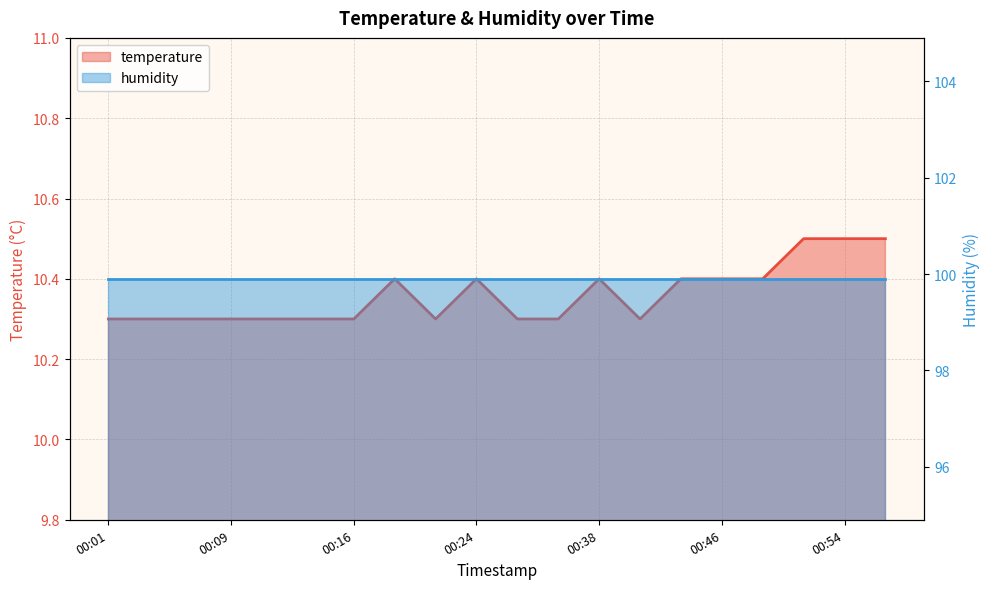

Reading right to left, transcribe all the data shown in this chart.

00:56=10.5	00:54=10.5	00:52=10.5	00:49=10.4	00:46=10.4	00:43=10.4	00:41=10.3	00:38=10.4	00:30=10.3	00:27=10.3	00:24=10.4	00:21=10.3	00:19=10.4	00:16=10.3	00:13=10.3	00:11=10.3	00:09=10.3	00:06=10.3	00:04=10.3	00:01=10.3